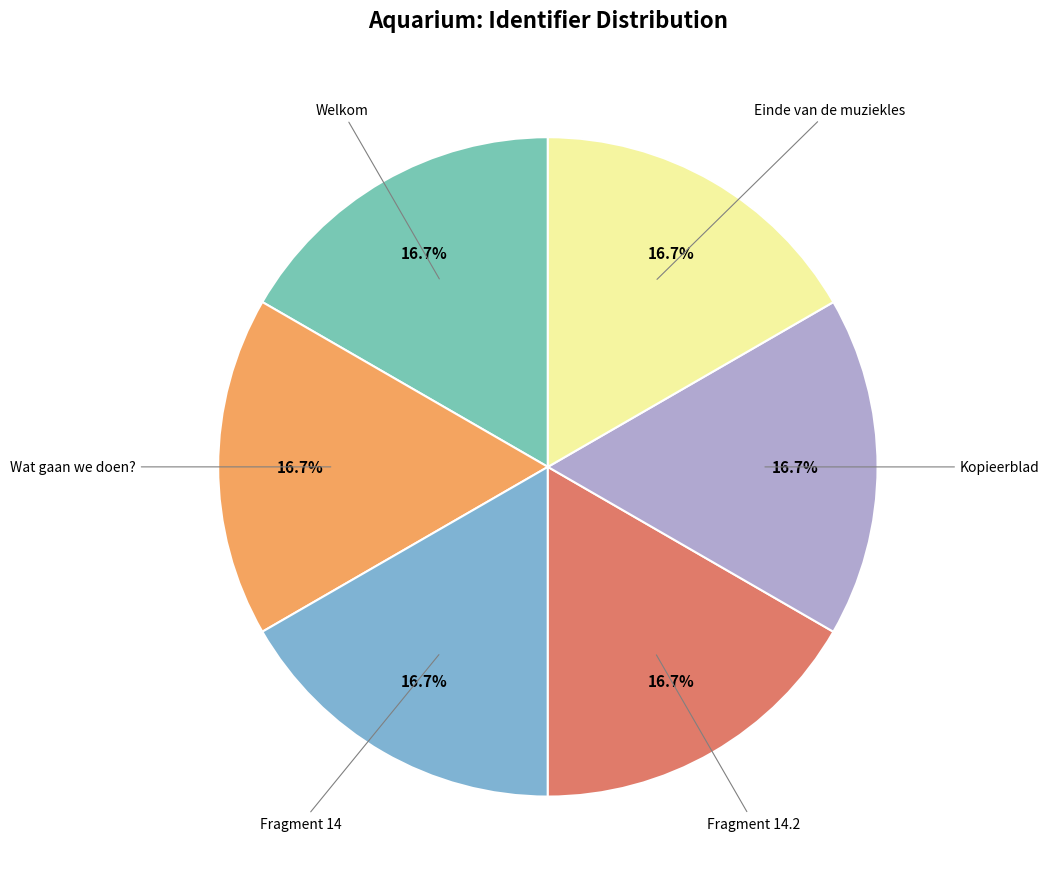

Approximately how many times larger is the value at Kopieerblad compared to Fragment 14.2?

1.0